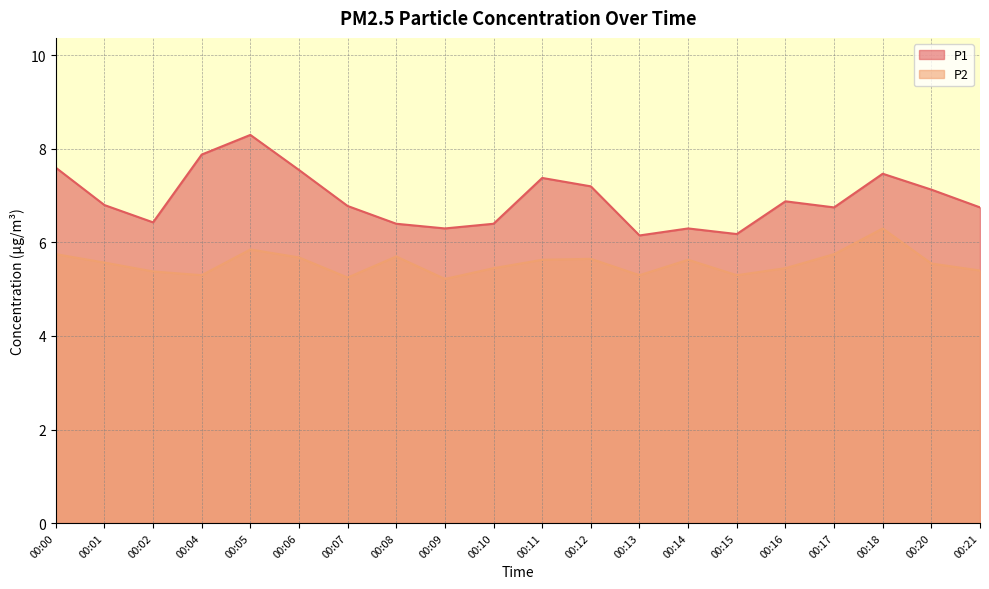

What is the total value across all series at 00:14?

11.9